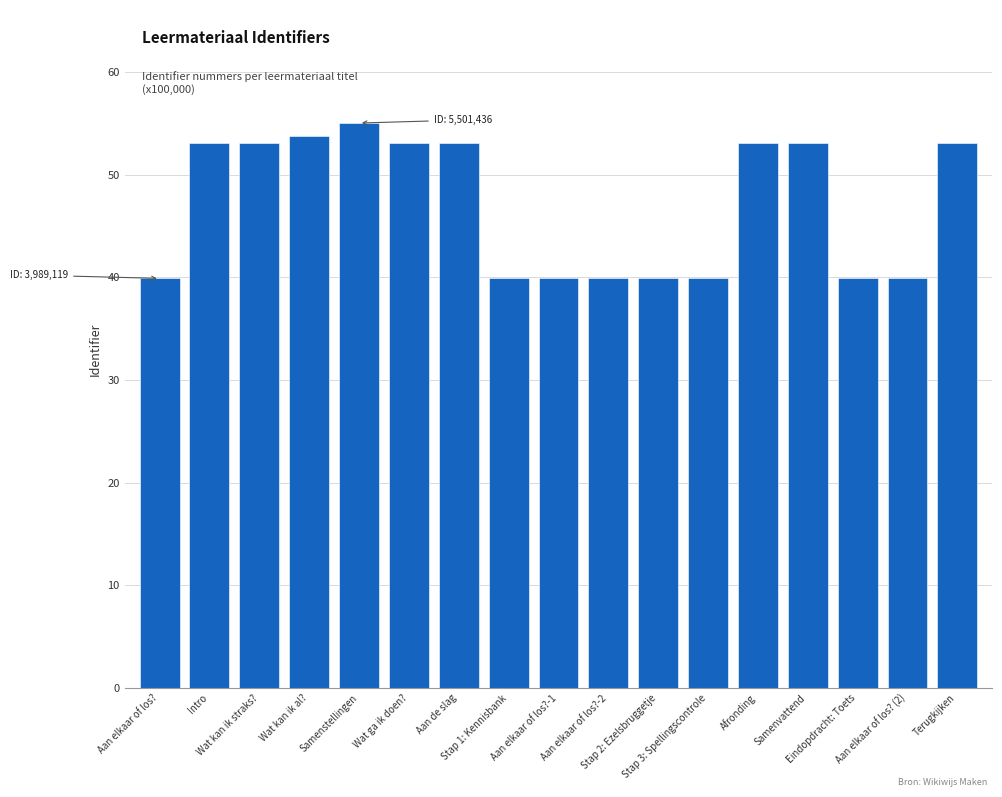

How many bars are there in total?

17